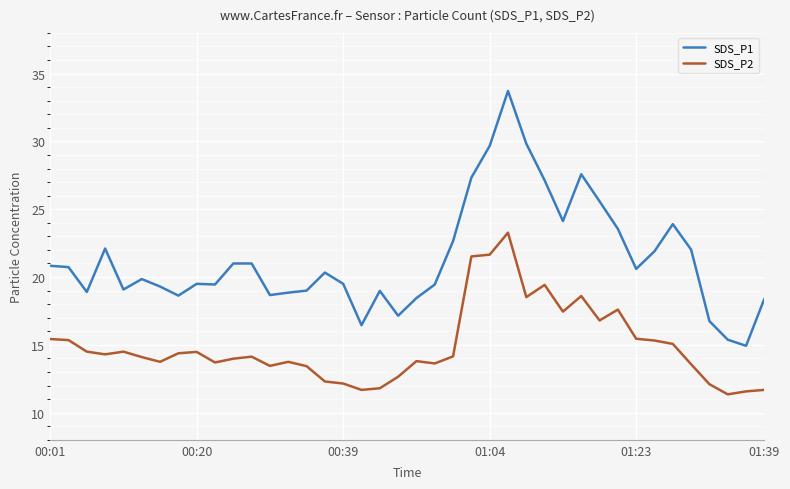

Does the chart have visible grid lines?

Yes